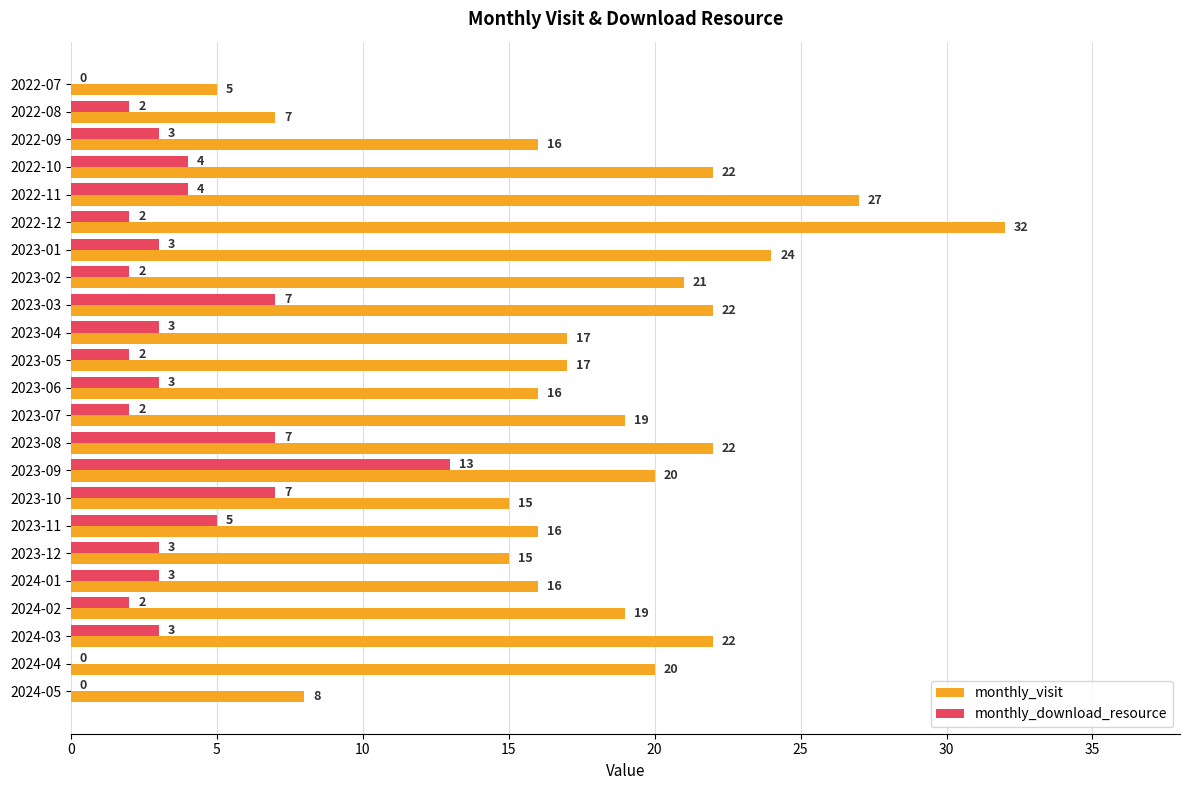

True or false: monthly_download_resource has a value of 3 at 2024-03.

True